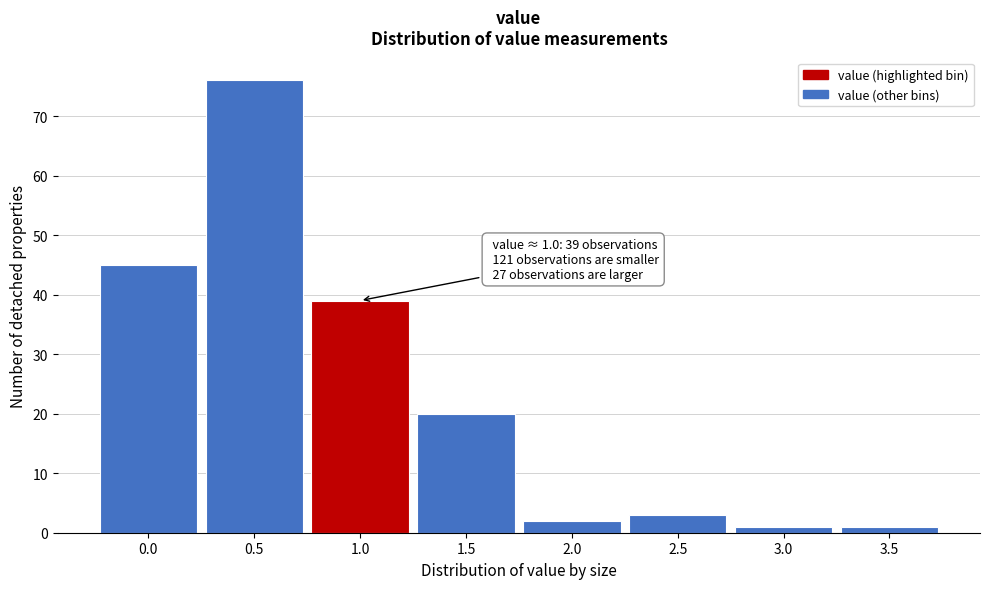

Reading left to right, what are all the values shown in this chart?

45	76	39	20	2	3	1	1